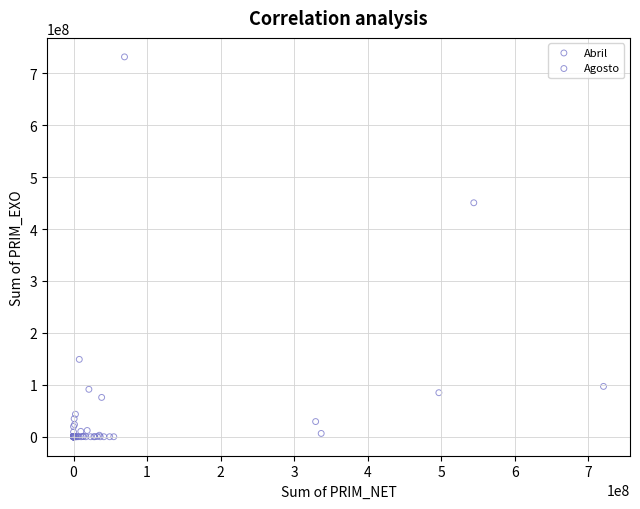

Which series has the widest spread of Y values?

Abril